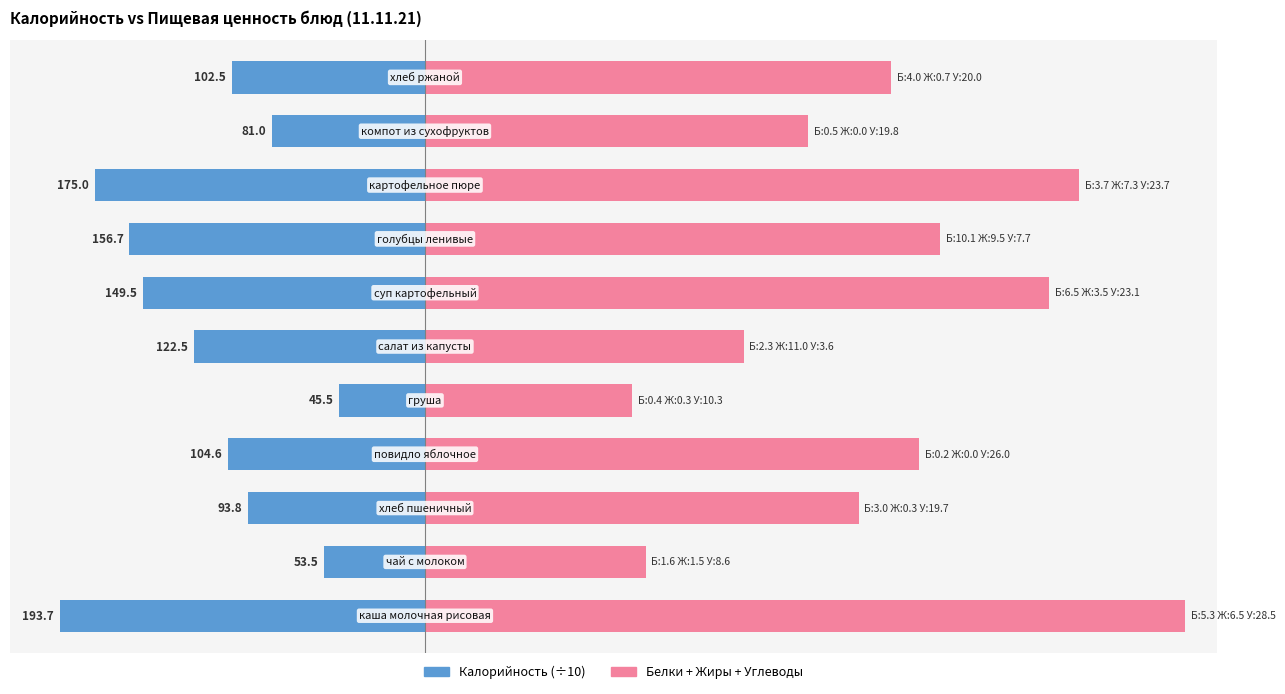

At 9, list the series in order from smallest to largest.

Калорийность (÷10), Белки+Жиры+Углеводы